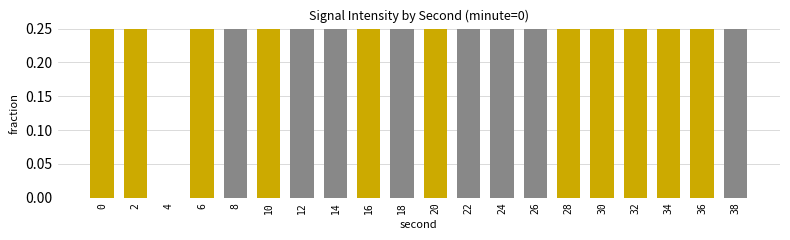

At which label is the value closest to 0?

4